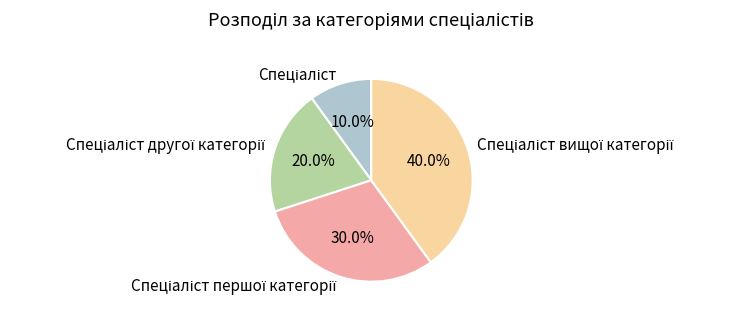

Is there a majority slice in this chart?

No